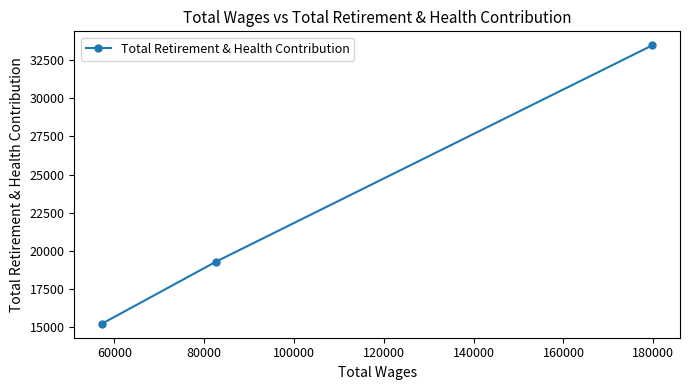

Reading left to right, extract all data points from this chart.

15230	19303	33466